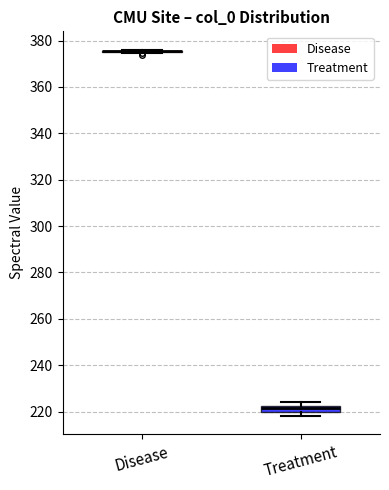

Where is the upper edge of the box for Treatment on the y-axis? The values are not printed on the chart, so give them approximately, as read against the axis.

222